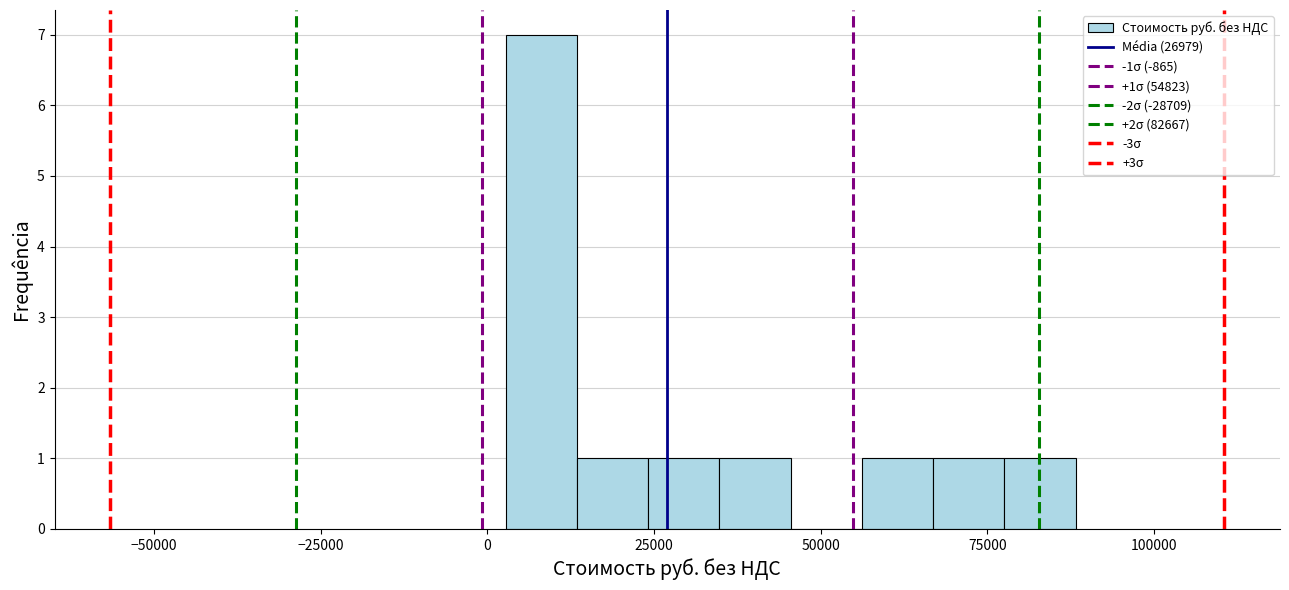

Read against the x-axis, roughly where is the centre of the tallest bar?

10000